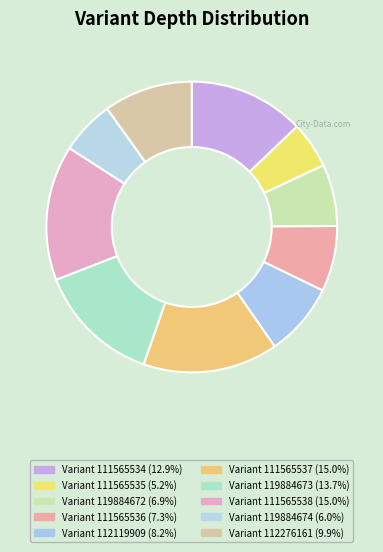

Which slice is the largest?

111565537